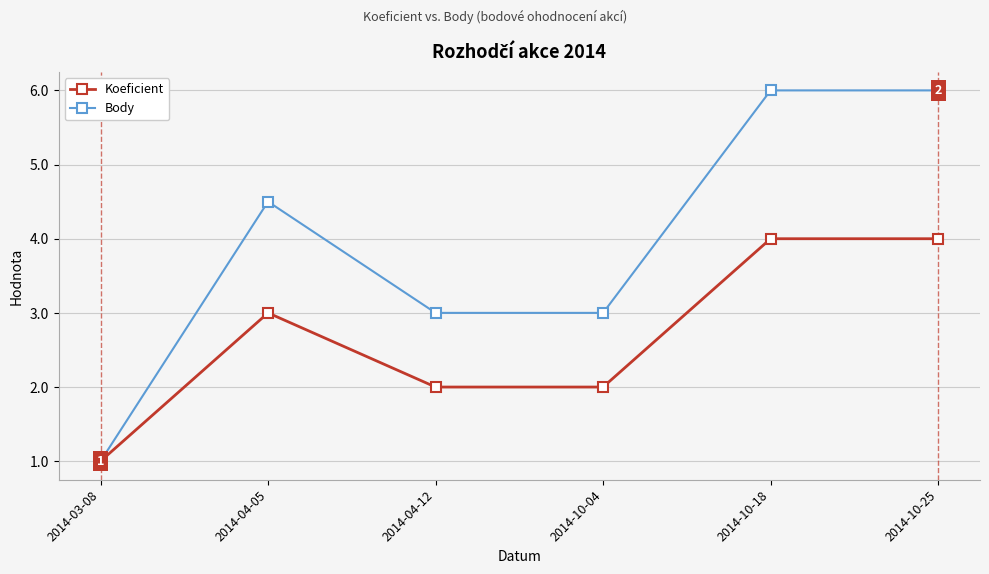

What is the sum of the Body values at 2014-03-08 and 2014-10-04?

4.0